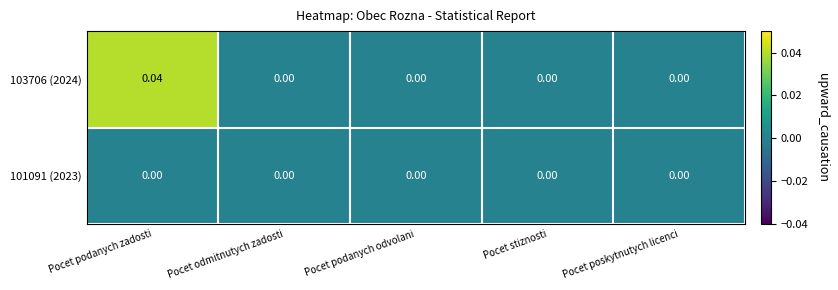

At which category is the sum across all series the highest?

Pocet podanych zadosti